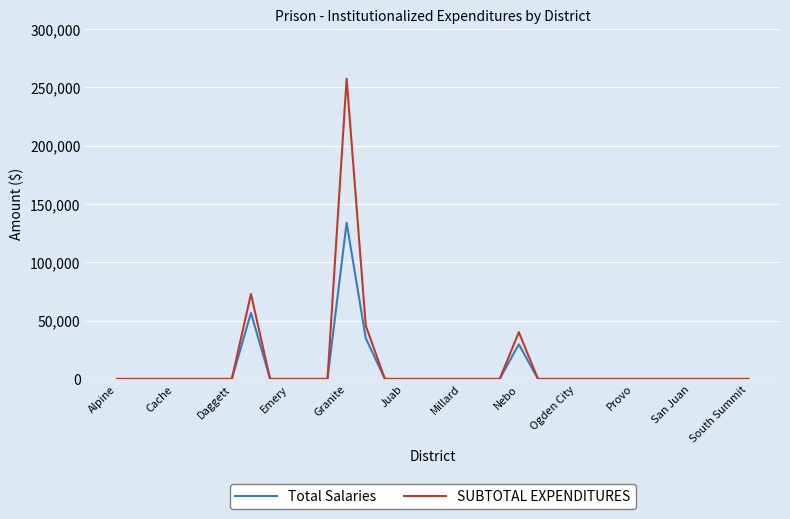

What are all the series names shown in the legend?

Total Salaries, SUBTOTAL EXPENDITURES